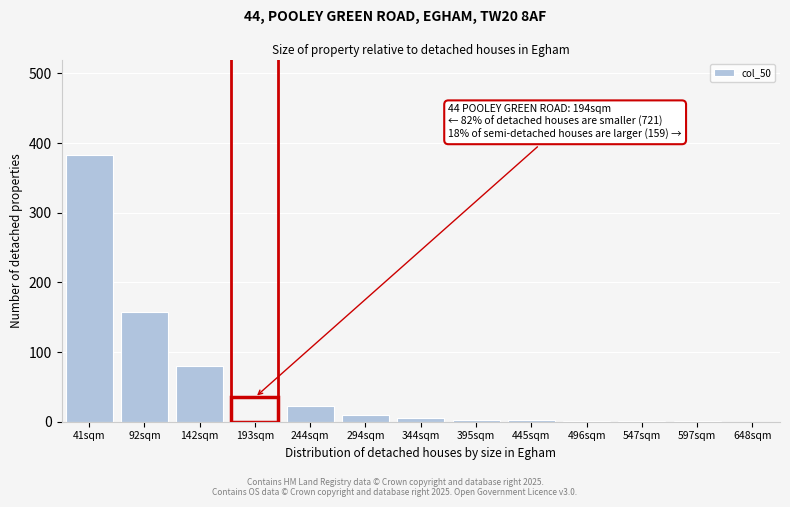

Where is the data nearest to the value 191?

92sqm